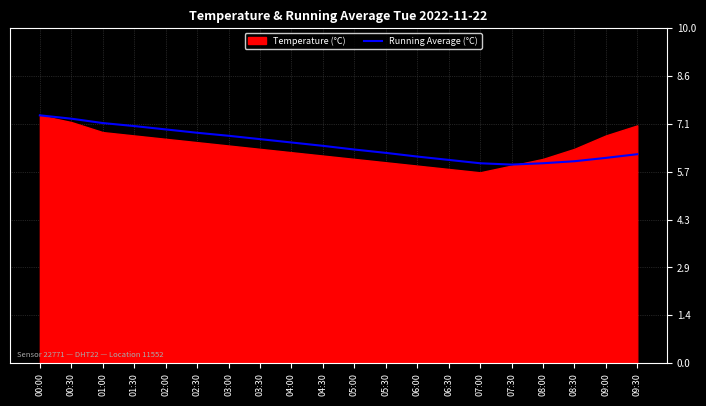

The Running Average (°C) series shows 10.0 at 02:00. True or false?

False